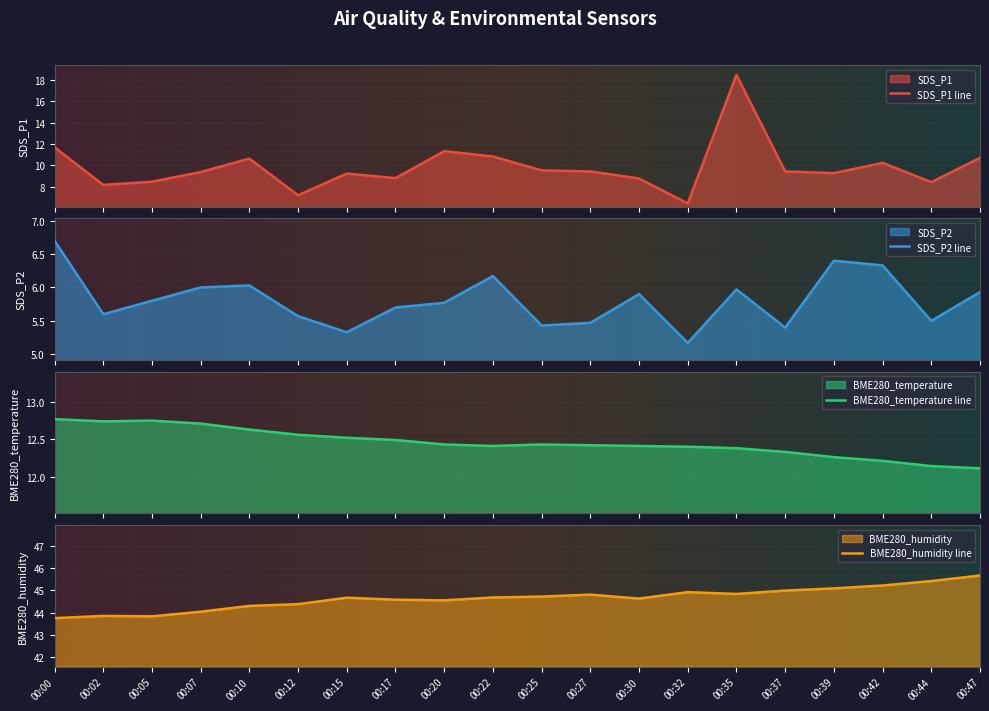

At which category is the sum across all series the highest?

00:35